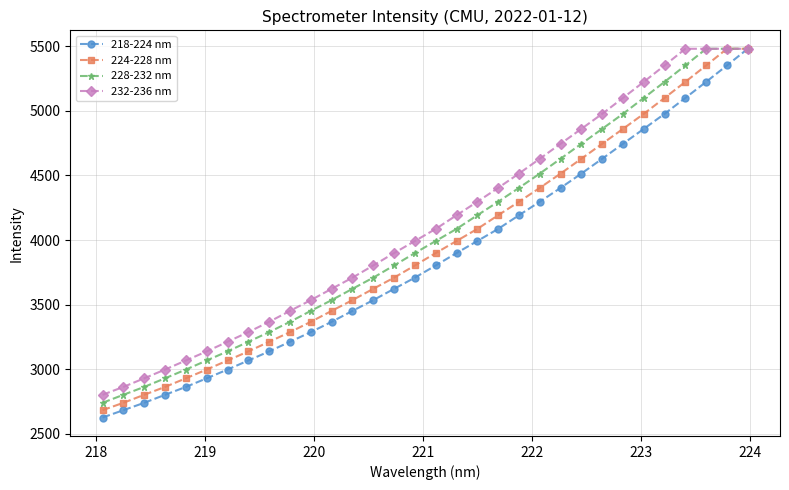

What is the value of the 232-236 nm point at the 23rd from the left?

4745.3